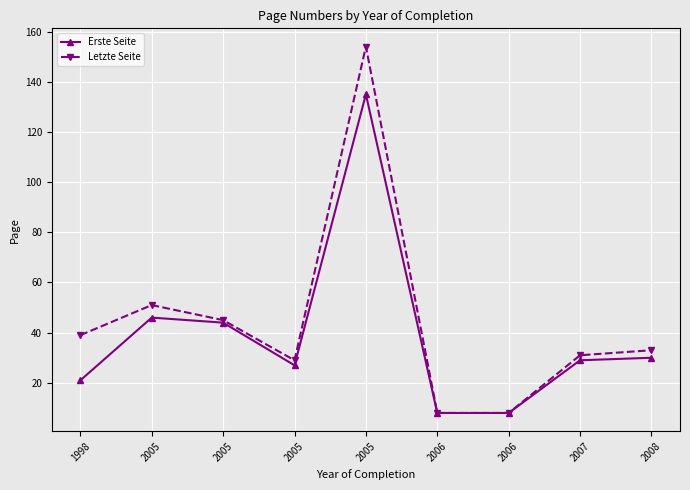

Which series changed the most between 2005 and 2006?

Letzte Seite